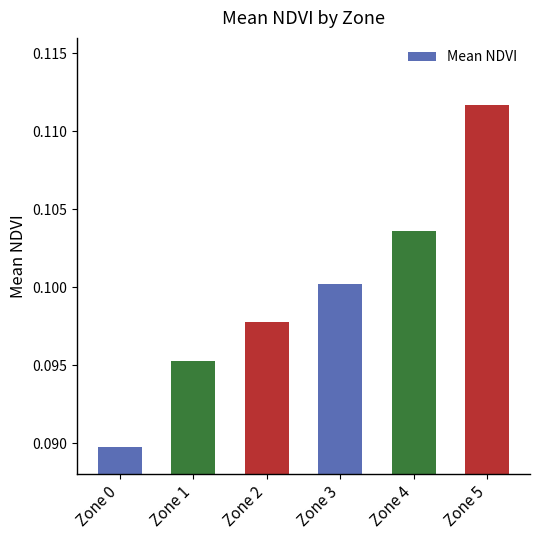

Which has a higher value, Zone 3 or Zone 0?

Zone 3